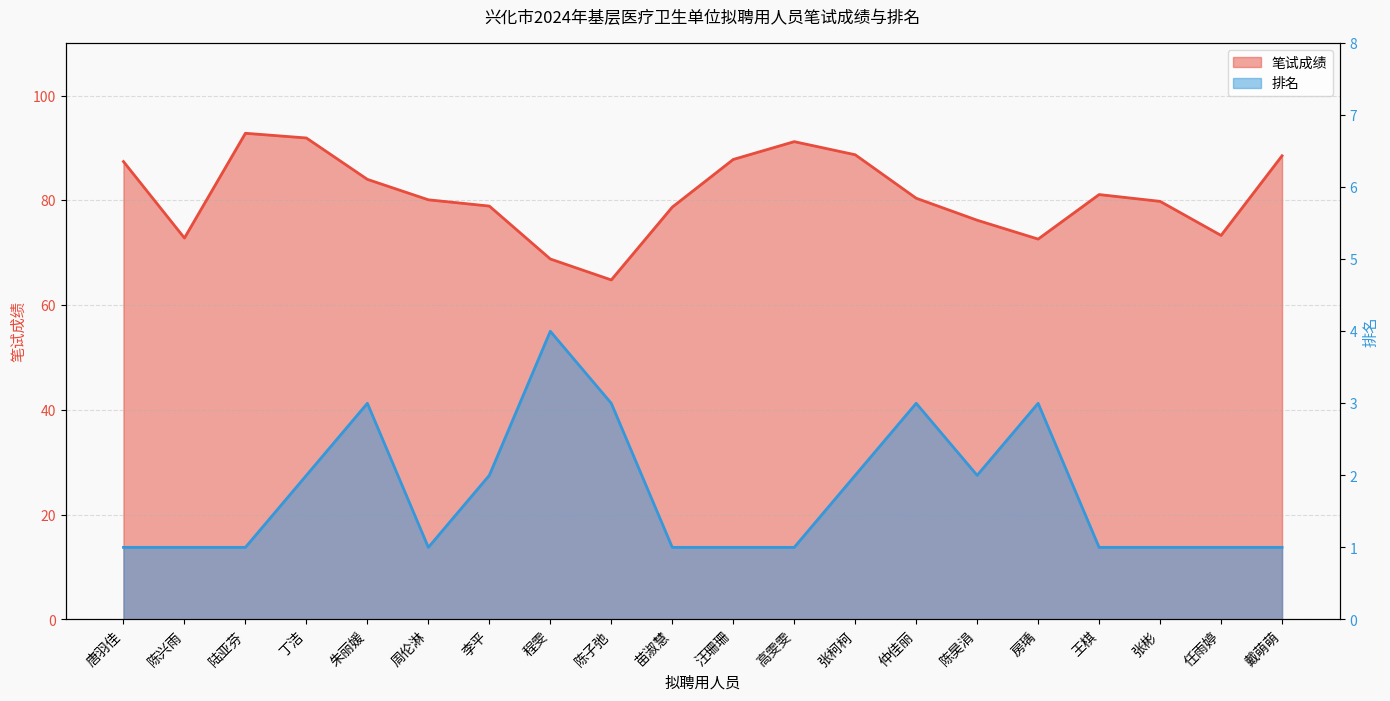

What value does the 笔试成绩 series have at 王棋?

81.1